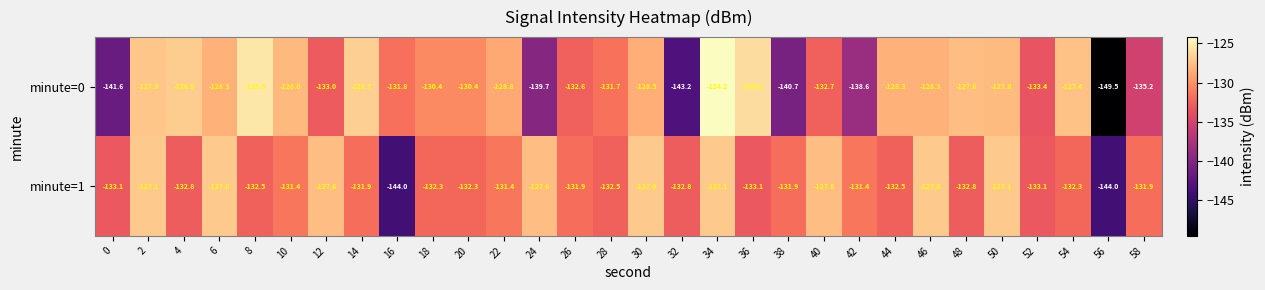

What value does the minute=1 series have at 32?

-132.8